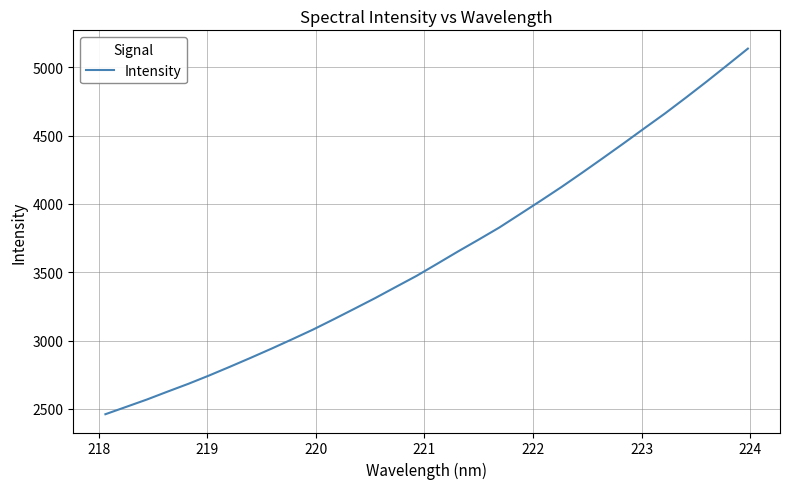

What is the difference between the maximum and minimum values?

2674.0